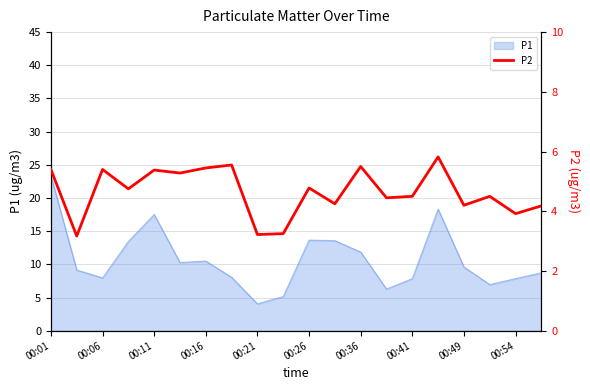

How many interior local valleys (lower than both neighbors) does the data have?

8